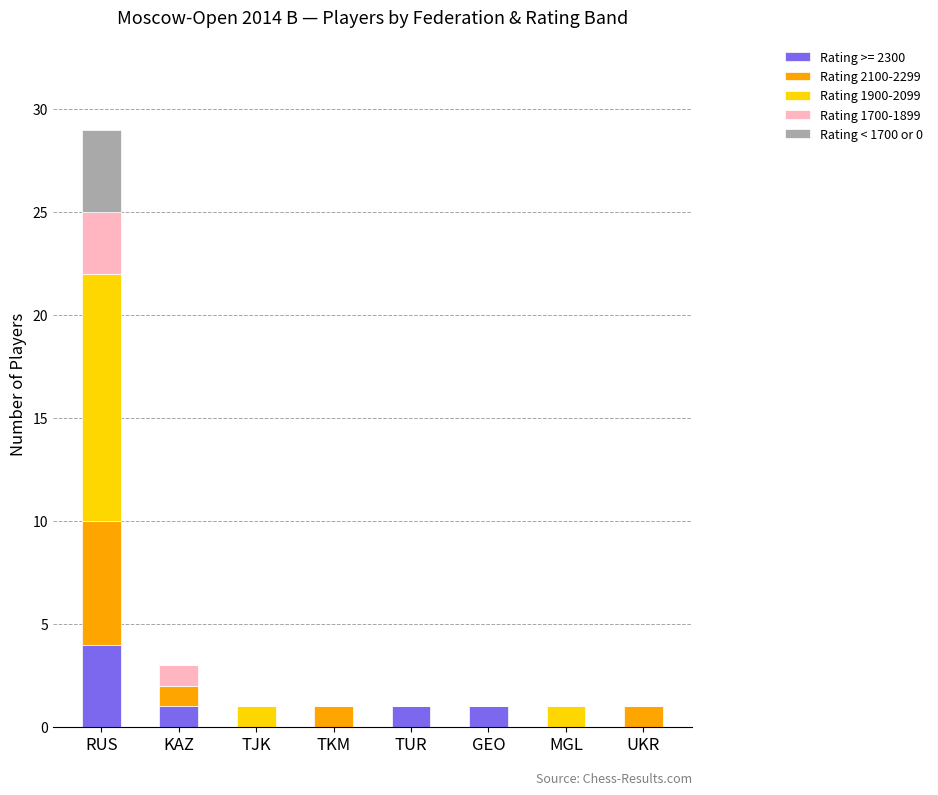

At which category is the sum across all series the highest?

RUS